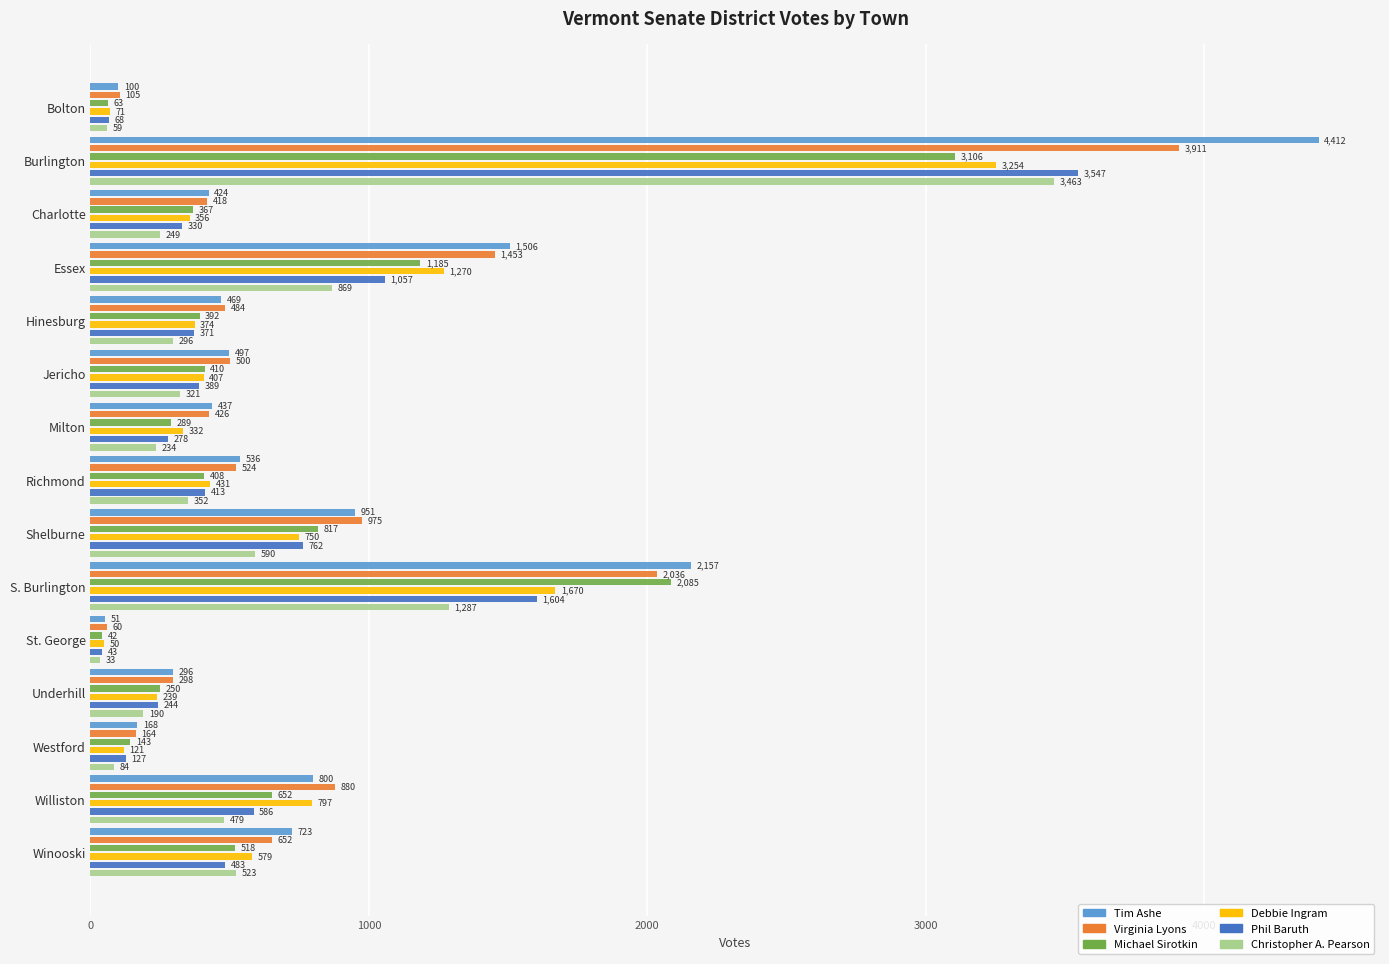

What is the maximum value shown in the chart?

4412